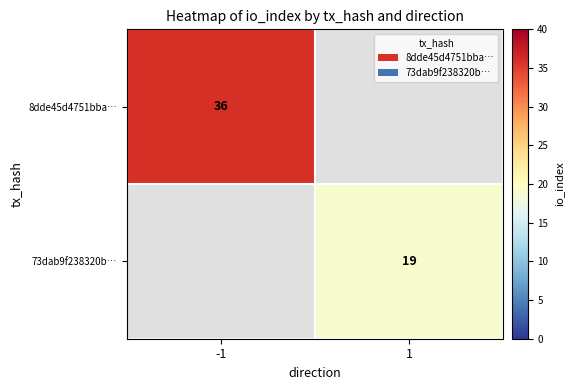

Which has a higher value, 1 or -1?

-1